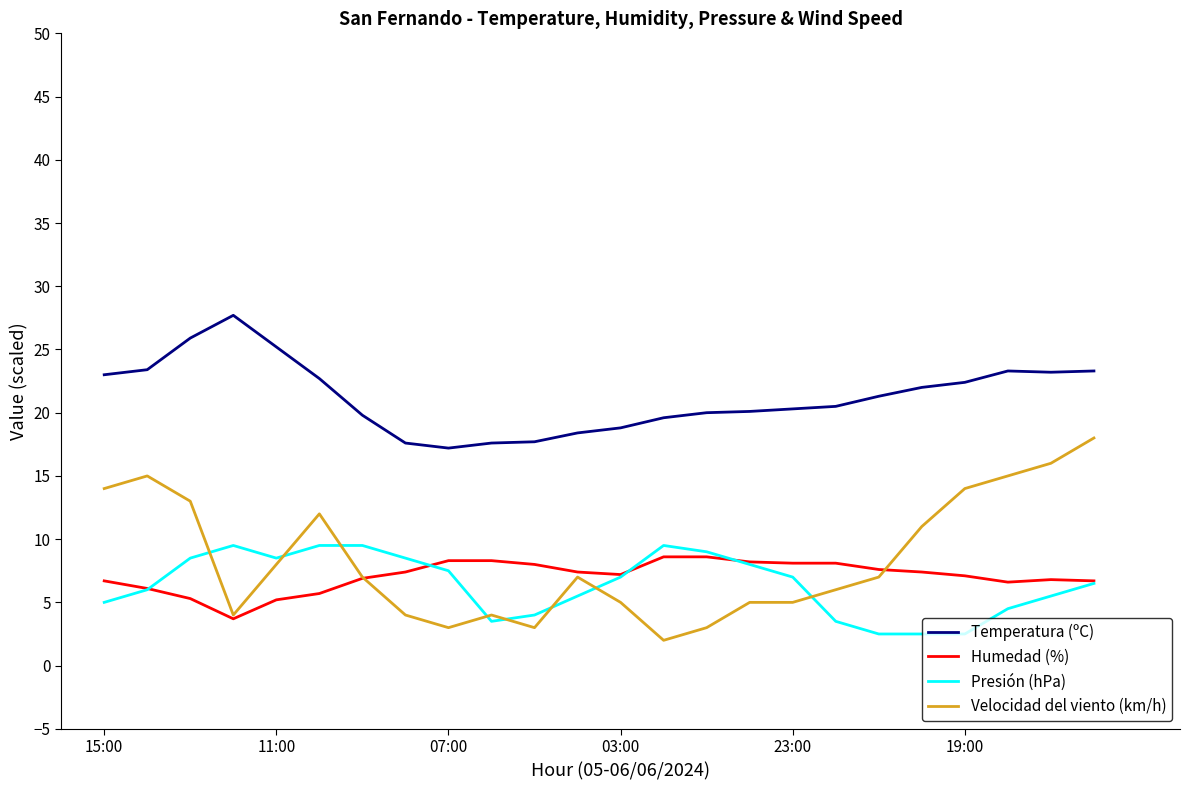

Which series has the largest total across all categories?

Temperatura (ºC)